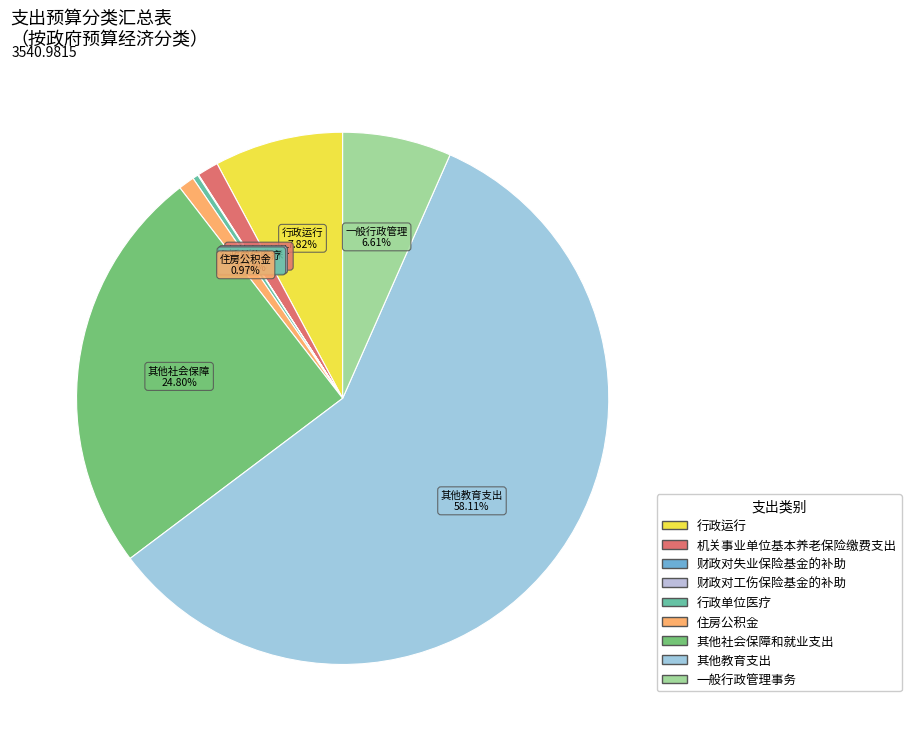

Which category has the smallest portion of the pie?

财政对工伤保险基金的补助